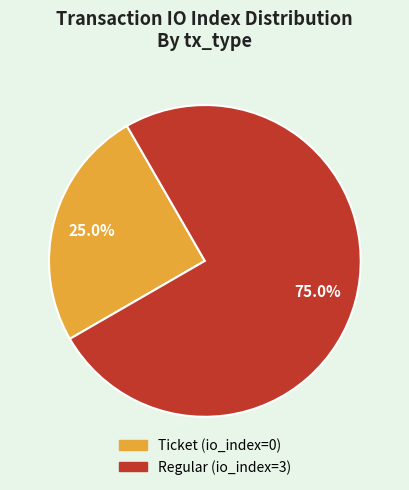

To the nearest percent, what is the difference between the largest and smallest slice percentages?

50%